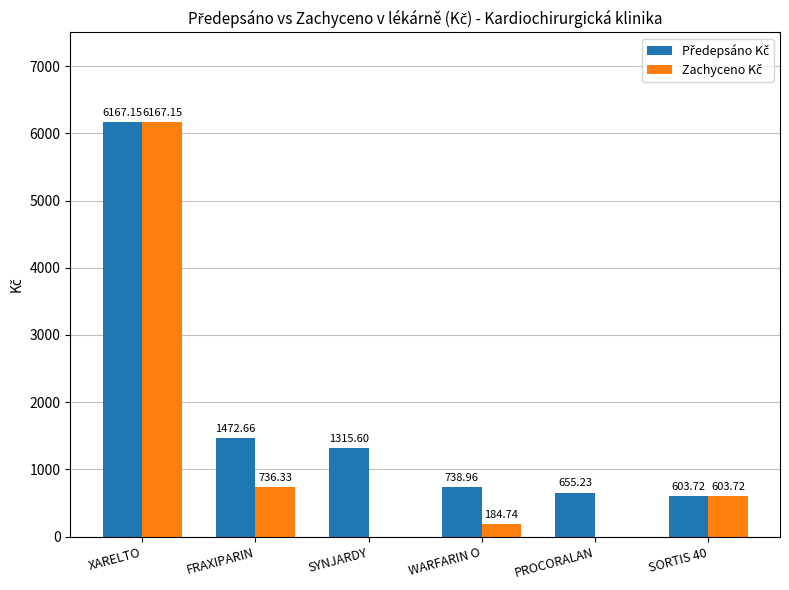

What is the total value across all series at XARELTO?

12334.3